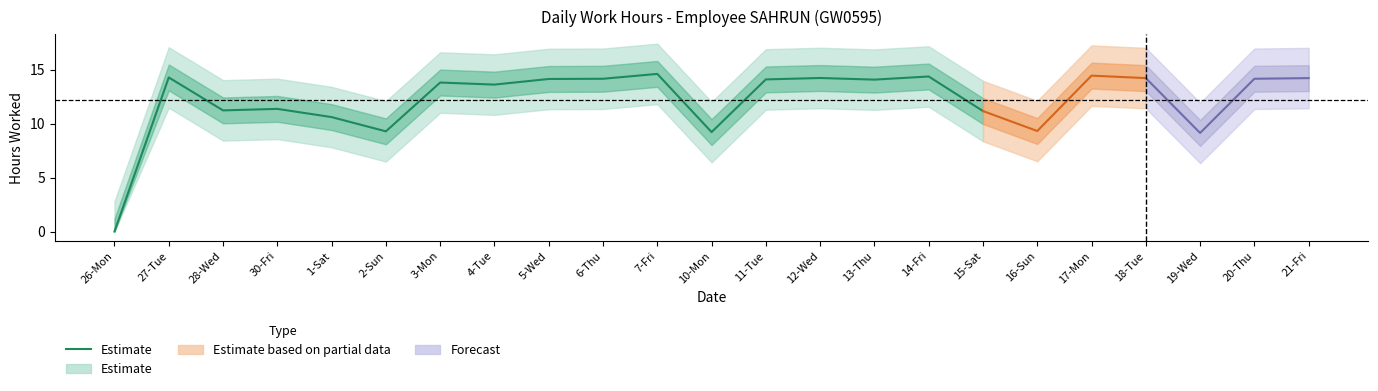

At which category does the data reach its first local valley?

28-Wed